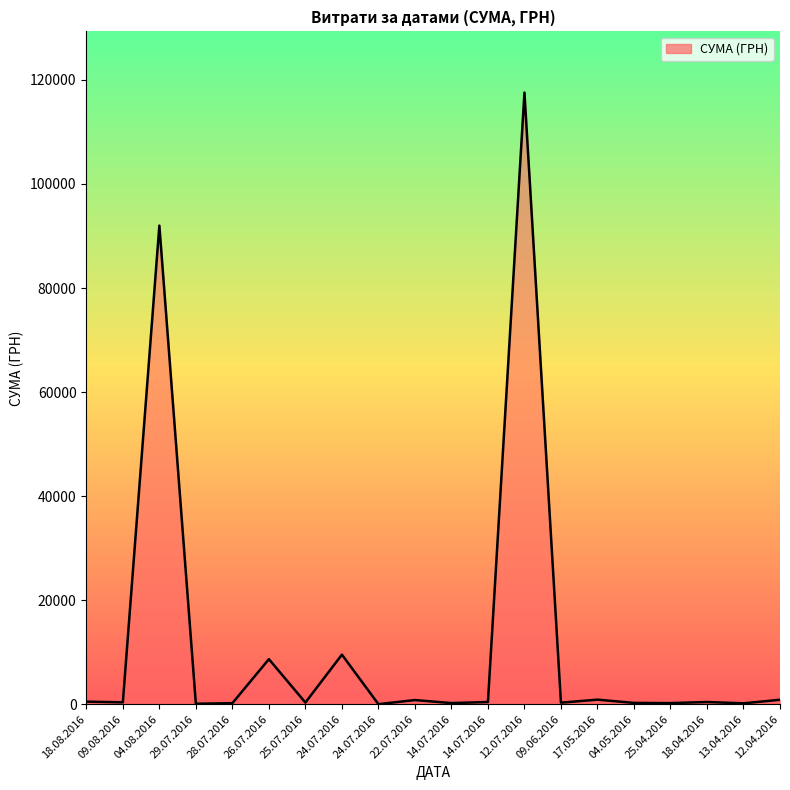

Which has a higher value, 14.07.2016 or 04.08.2016?

04.08.2016